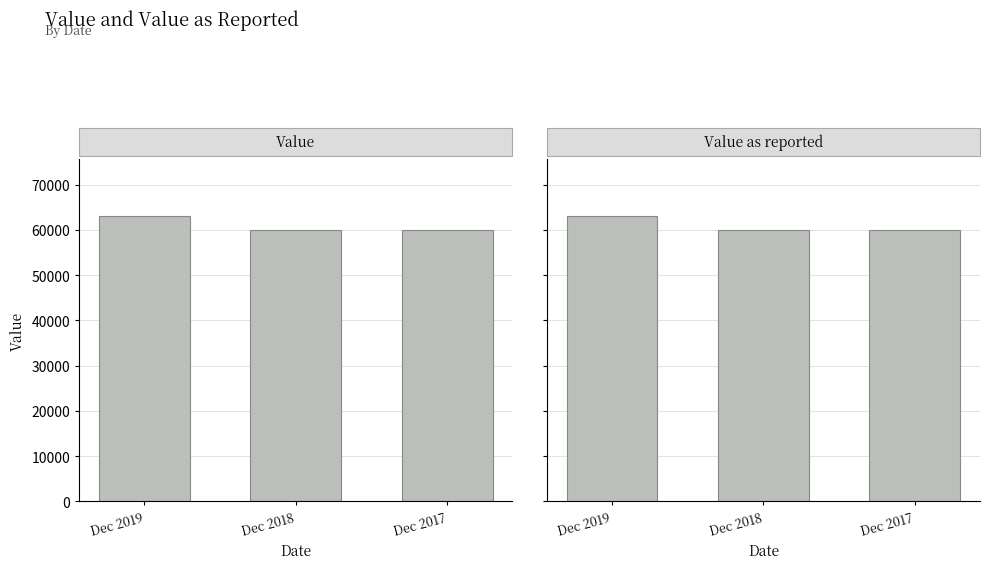

The Value series shows 60000 at Dec 2017. True or false?

True